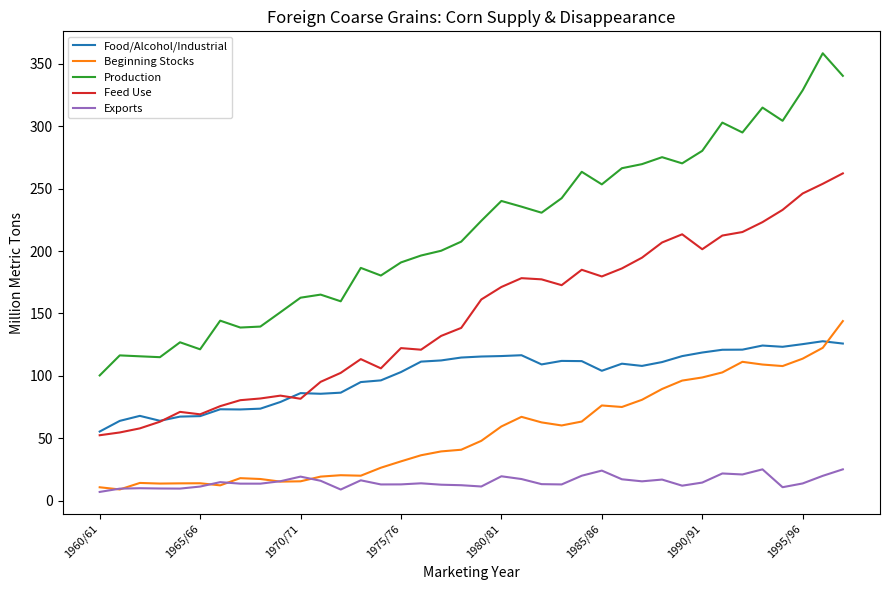

Rank the series by their maximum value, from lowest to highest.

Exports, Food/Alcohol/Industrial, Beginning Stocks, Feed Use, Production